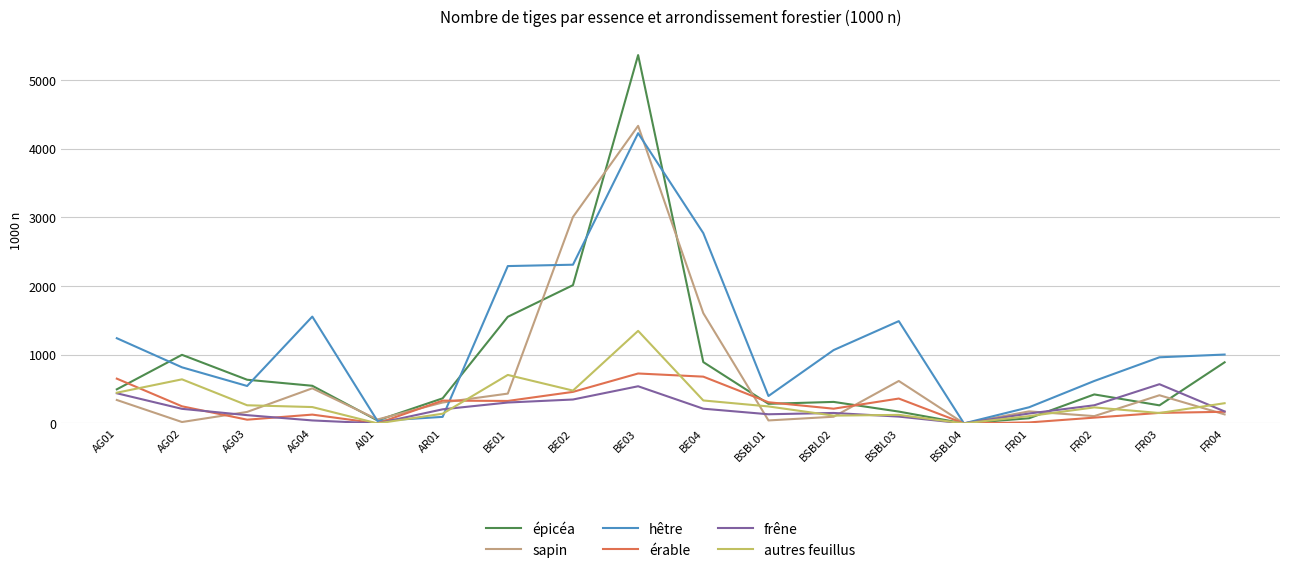

Which series has the widest spread of values?

épicéa